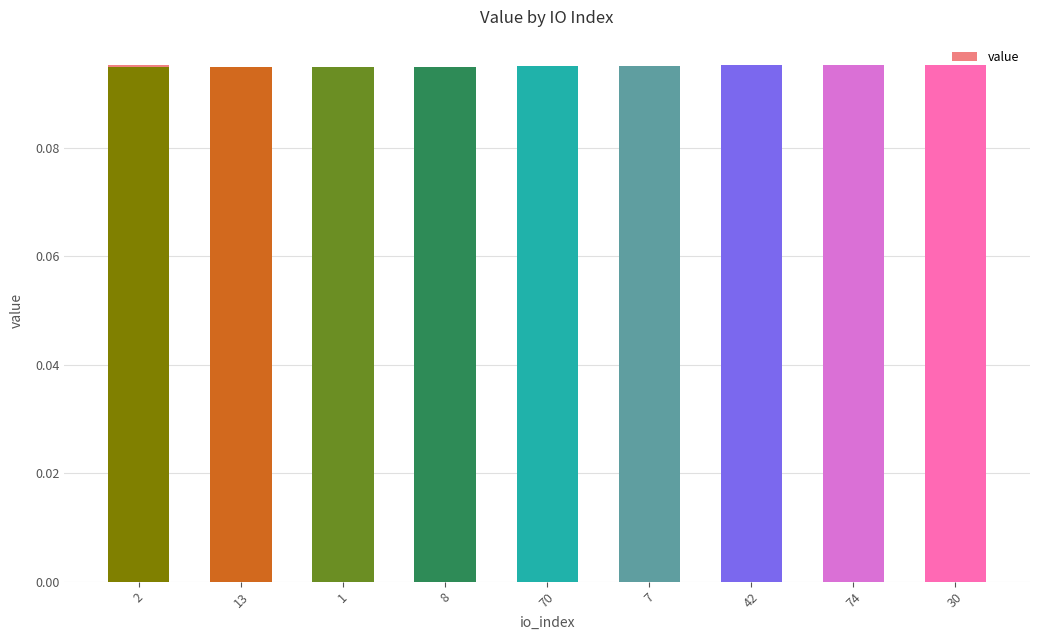

What is the smallest value displayed?

0.1